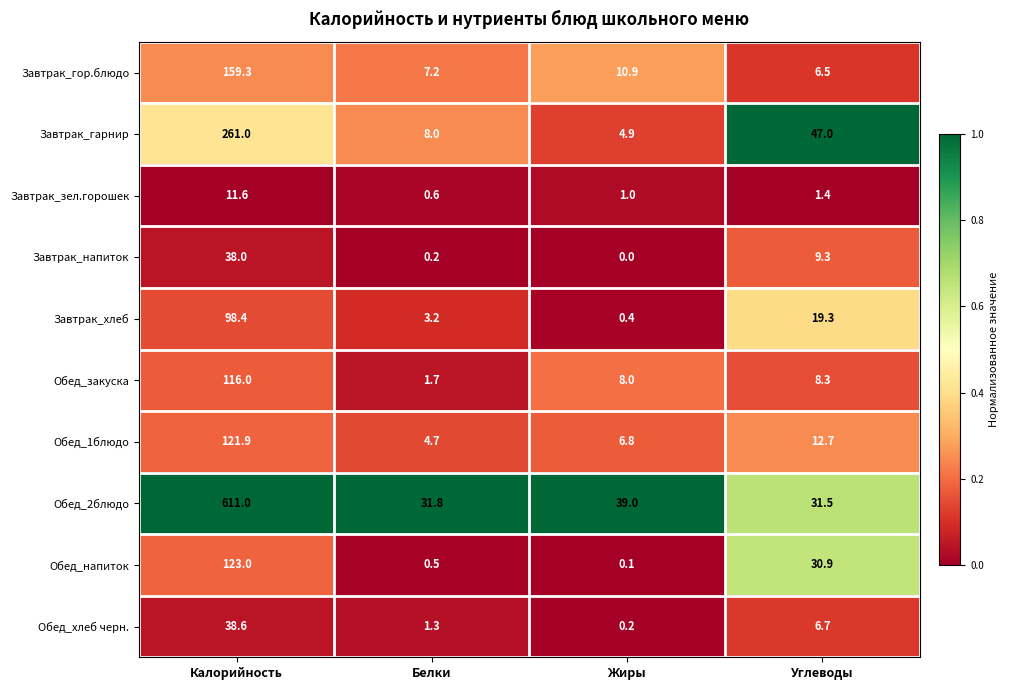

At Жиры, list the series in order from largest to smallest.

Обед_2блюдо, Завтрак_гор.блюдо, Обед_закуска, Обед_1блюдо, Завтрак_гарнир, Завтрак_зел.горошек, Завтрак_хлеб, Обед_хлеб черн., Обед_напиток, Завтрак_напиток